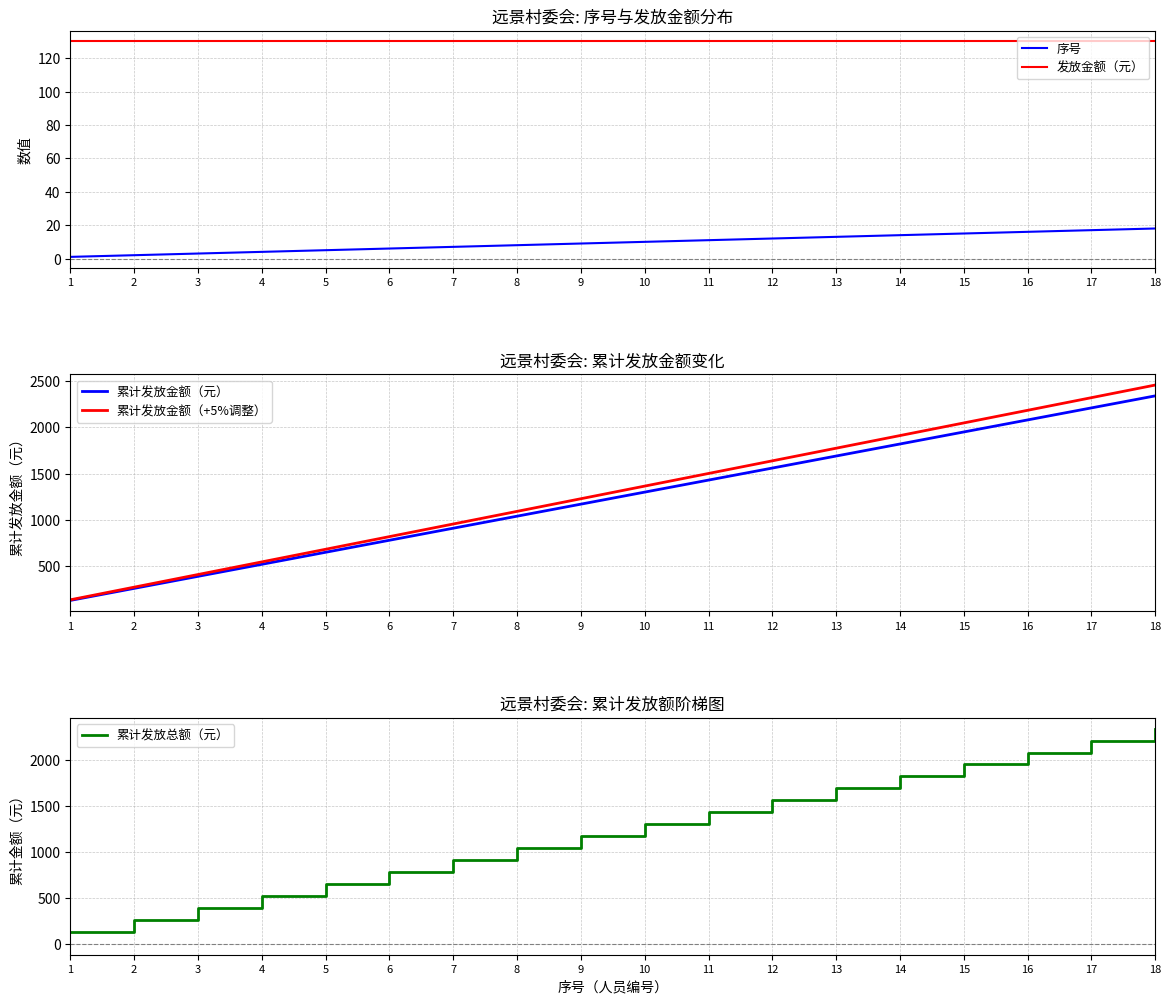

True or false: 累计发放总额（元） and 累计发放金额（元） cross at least once.

False